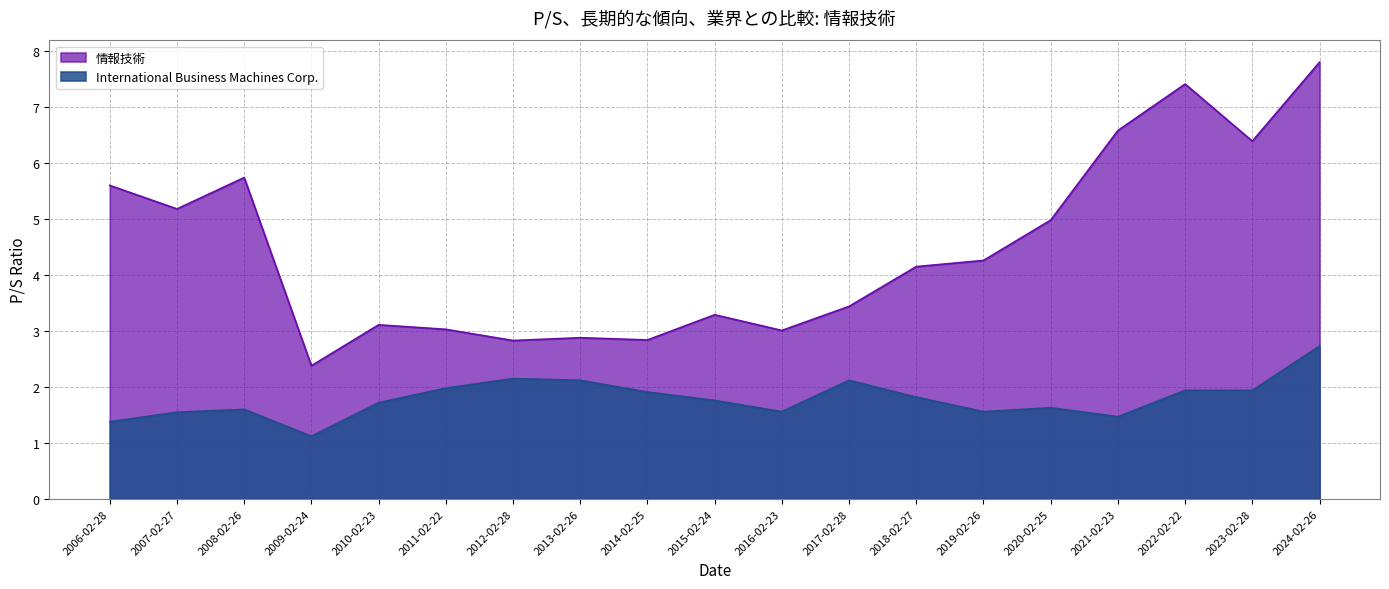

Reading right to left, transcribe all the data shown in this chart.

情報技術: 2024-02-26=7.8	2023-02-28=6.4	2022-02-22=7.4	2021-02-23=6.6	2020-02-25=5.0	2019-02-26=4.3	2018-02-27=4.2	2017-02-28=3.4	2016-02-23=3.0	2015-02-24=3.3	2014-02-25=2.8	2013-02-26=2.9	2012-02-28=2.8	2011-02-22=3.0	2010-02-23=3.1	2009-02-24=2.4	2008-02-26=5.7	2007-02-27=5.2	2006-02-28=5.6
International Business Machines Corp.: 2024-02-26=2.7	2023-02-28=1.9	2022-02-22=1.9	2021-02-23=1.5	2020-02-25=1.6	2019-02-26=1.6	2018-02-27=1.8	2017-02-28=2.1	2016-02-23=1.6	2015-02-24=1.8	2014-02-25=1.9	2013-02-26=2.1	2012-02-28=2.1	2011-02-22=2.0	2010-02-23=1.7	2009-02-24=1.1	2008-02-26=1.6	2007-02-27=1.6	2006-02-28=1.4